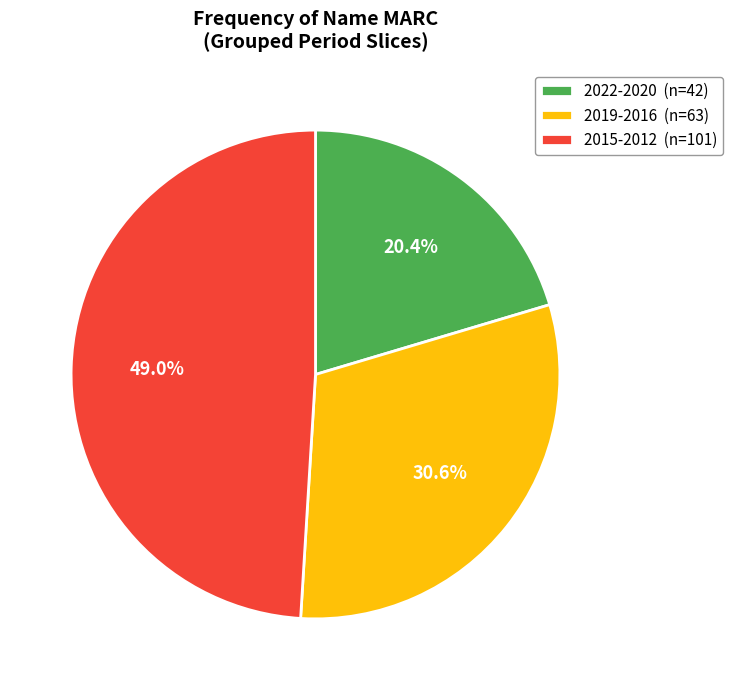

Which category has the smallest portion of the pie?

2022-2020 (n=42)